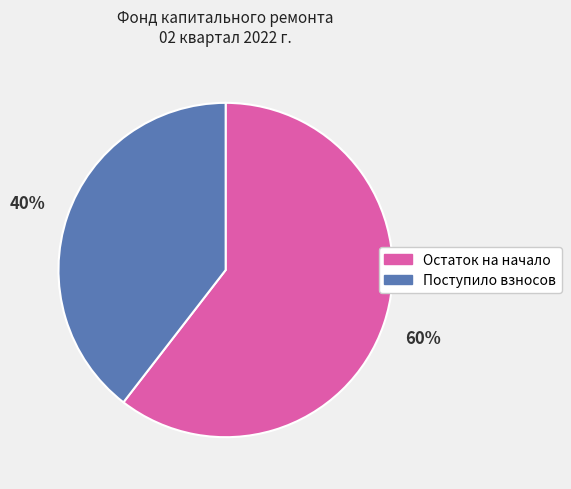

Is there any slice that represents more than half of the pie?

Yes